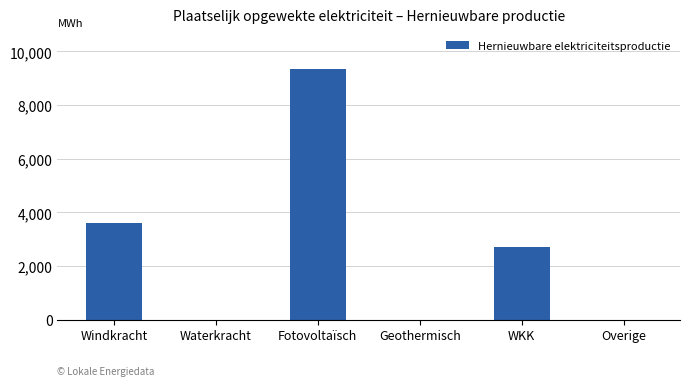

What is the change in value from Windkracht to Waterkracht?

-3597.4